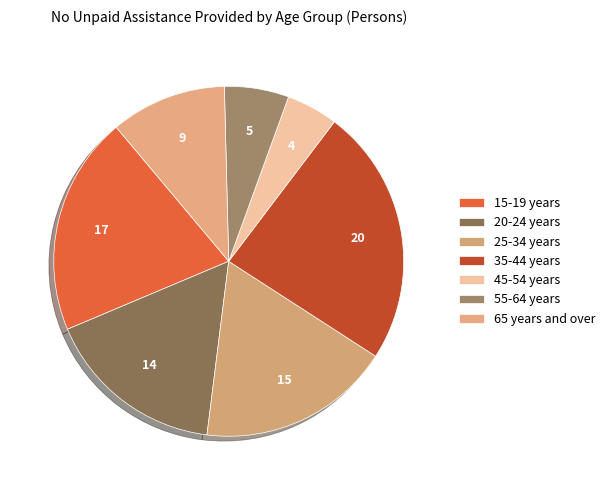

To the nearest percent, what percentage of the pie is 15-19 years?

20%